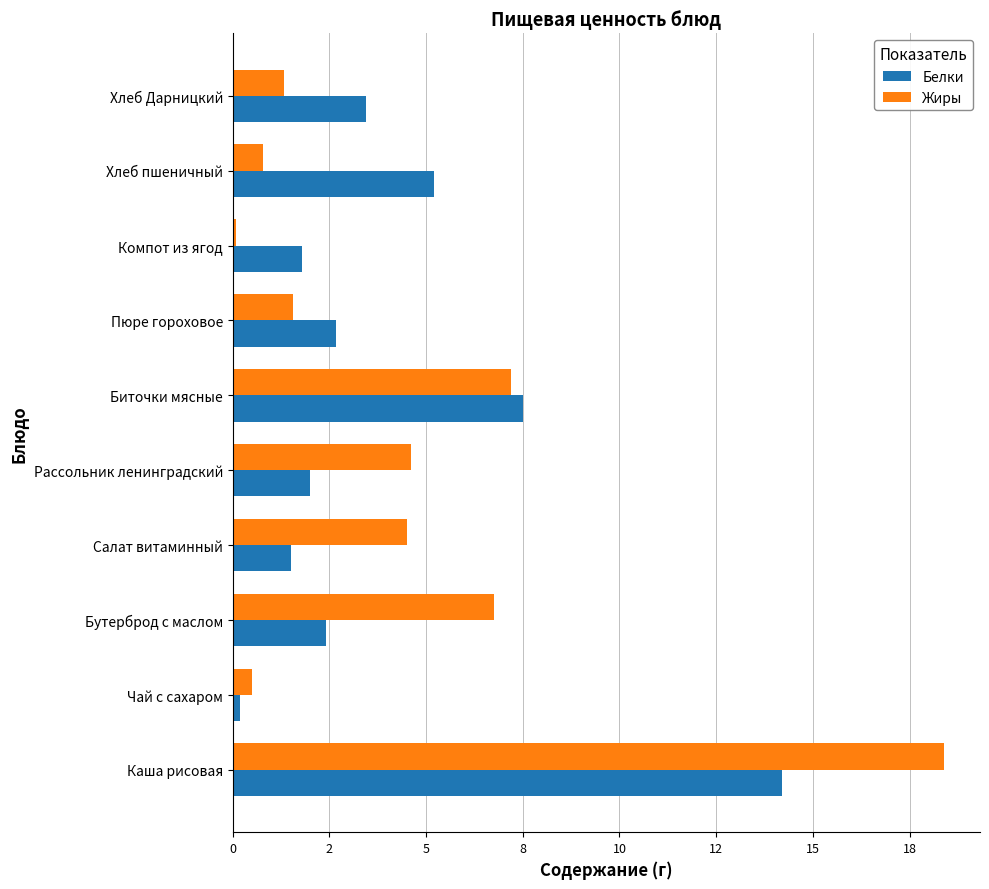

What are all the series names shown in the legend?

Белки, Жиры